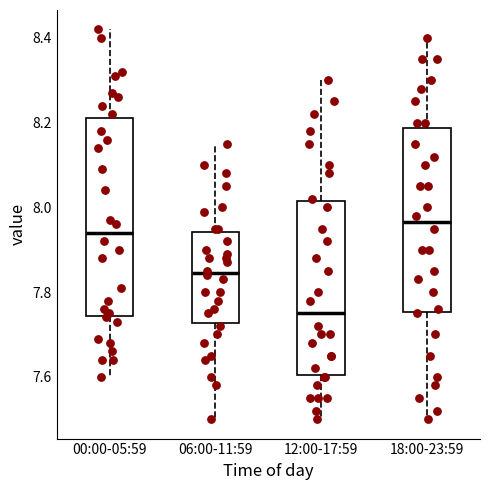

Reading left to right, transcribe this box plot: for each box, give where its median line is, the range the box spans, and where its two whiskers end, as read against the y-axis. The values are not printed on the chart, so give them approximately, as read against the axis.

00:00-05:59: median 7.94, box 7.74 to 8.22, whiskers 7.60 to 8.42
06:00-11:59: median 7.84, box 7.72 to 7.94, whiskers 7.50 to 8.16
12:00-17:59: median 7.76, box 7.60 to 8.02, whiskers 7.50 to 8.30
18:00-23:59: median 7.96, box 7.76 to 8.18, whiskers 7.50 to 8.40